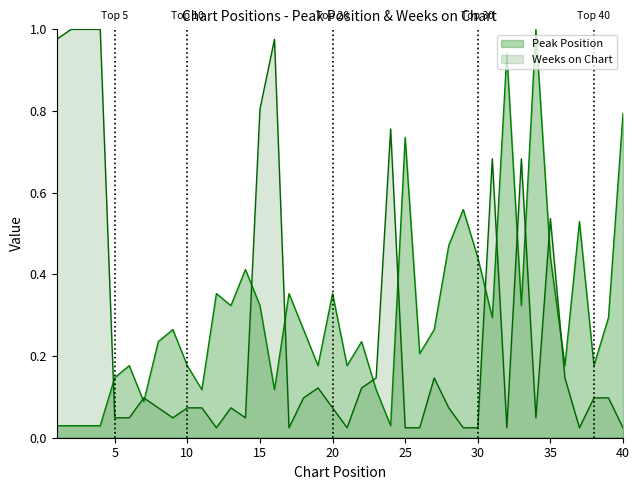

How many times do Peak Position and Weeks on Chart cross each other?

13